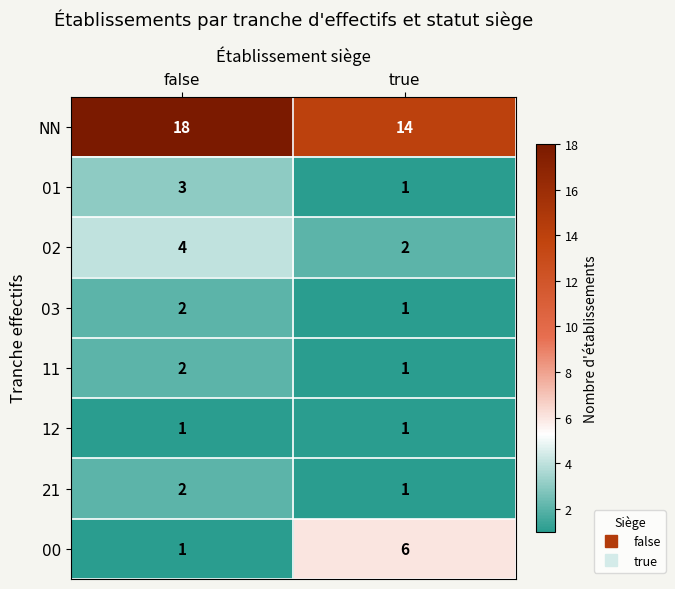

True or false: 11 has a value of 3 at false.

False